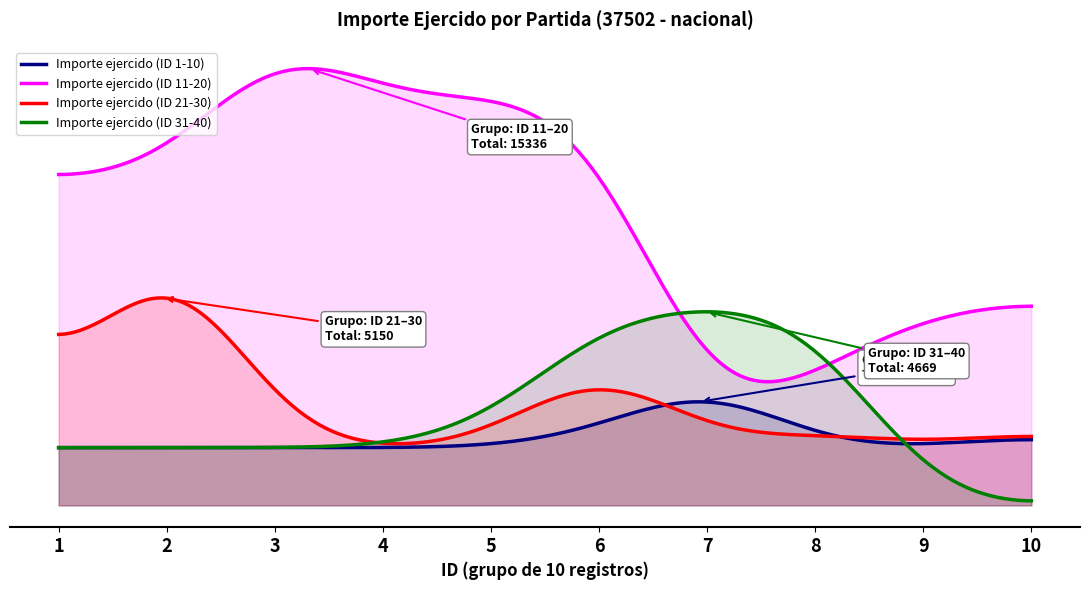

How many categories are shown in the chart?

10